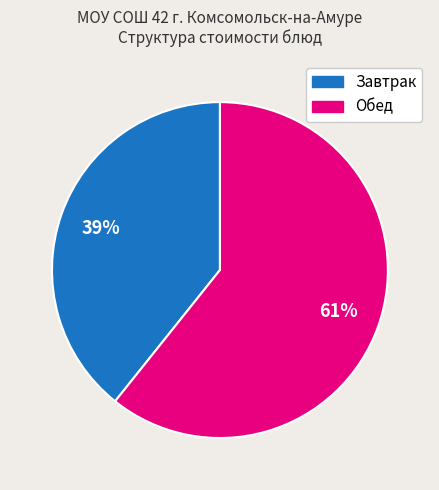

True or false: Обед accounts for 48% of the total.

False